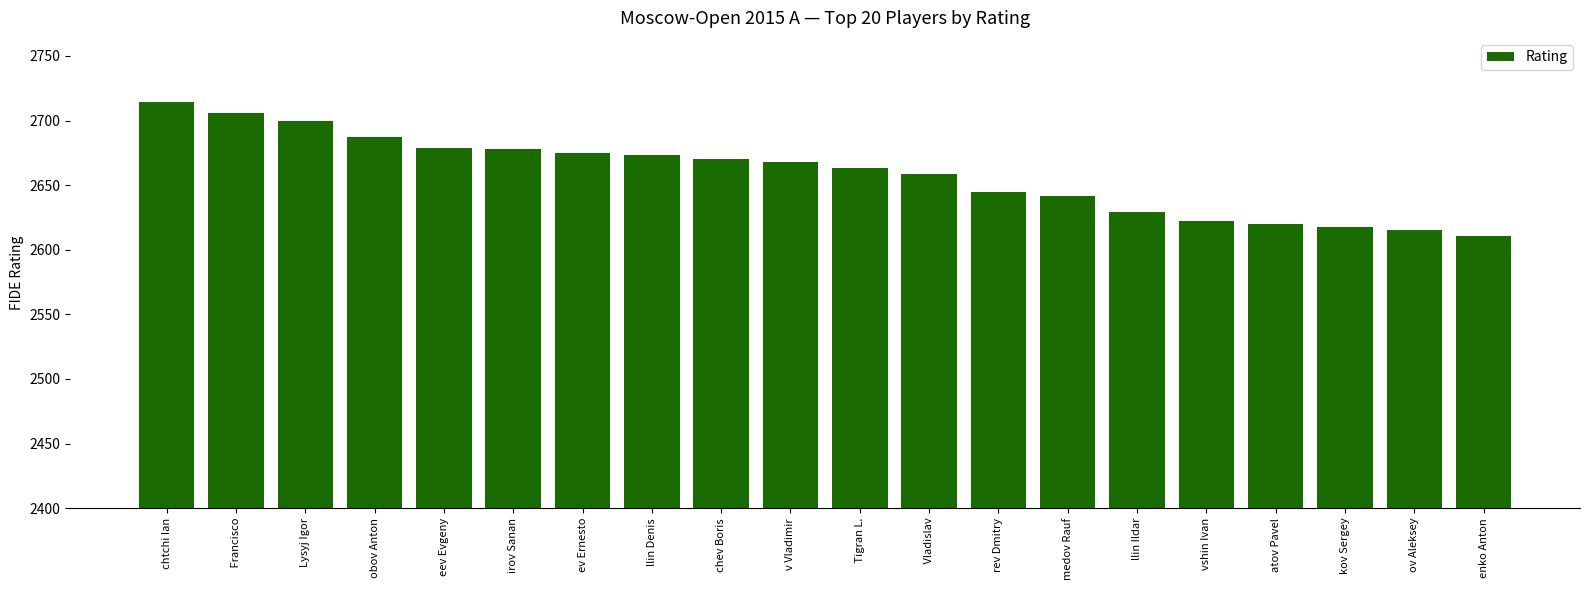

What is the maximum value shown in the chart?

2714